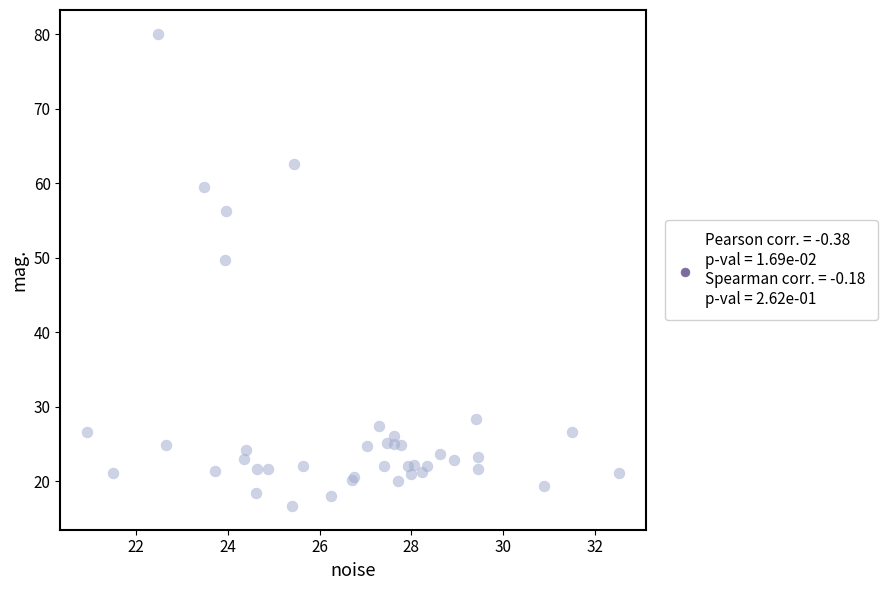

What Y value in the scatter plot is closest to 48?

49.7